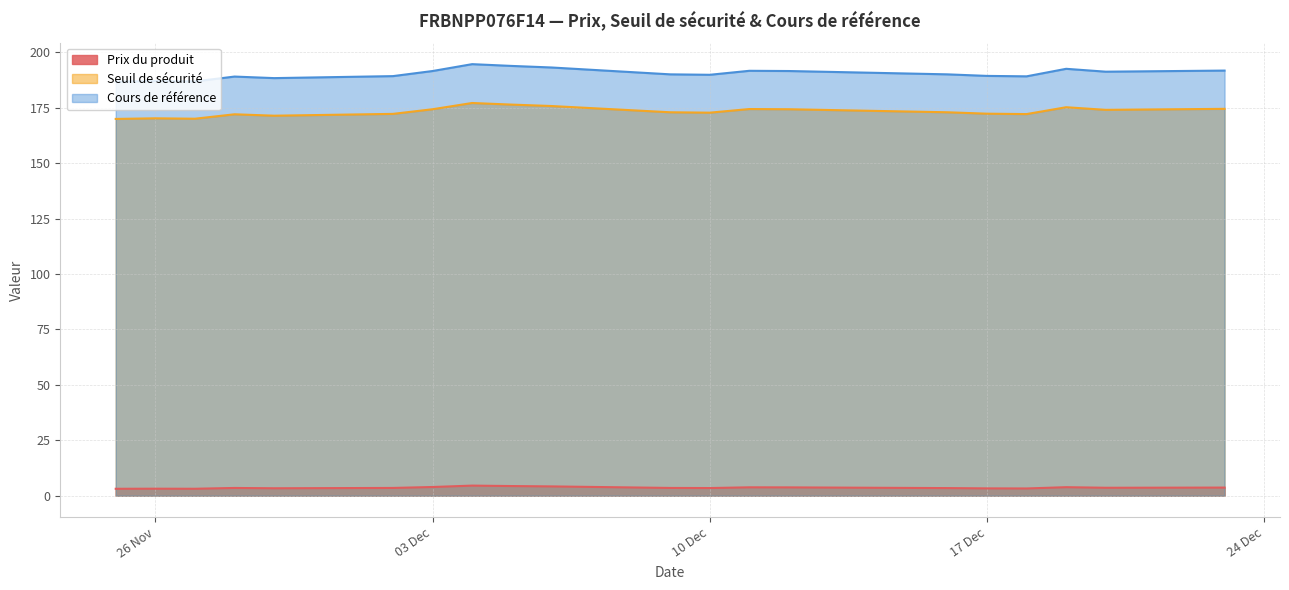

The value of Prix du produit at 2024-11-28 is 3.5. True or false?

True